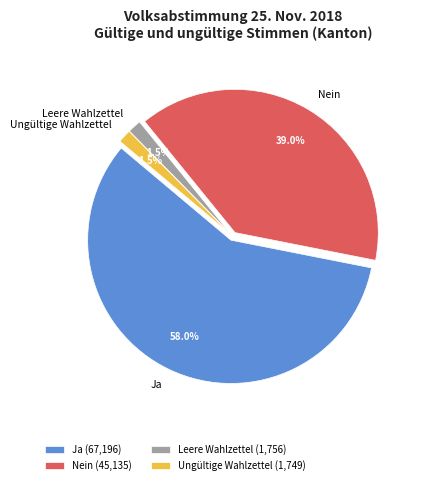

Between Ungültige Wahlzettel and Nein, which is larger?

Nein